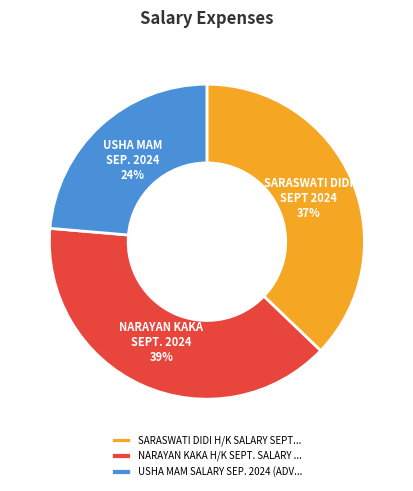

To the nearest percent, what portion does NARAYAN KAKA H/K SEPT. SALARY ... represent?

39%